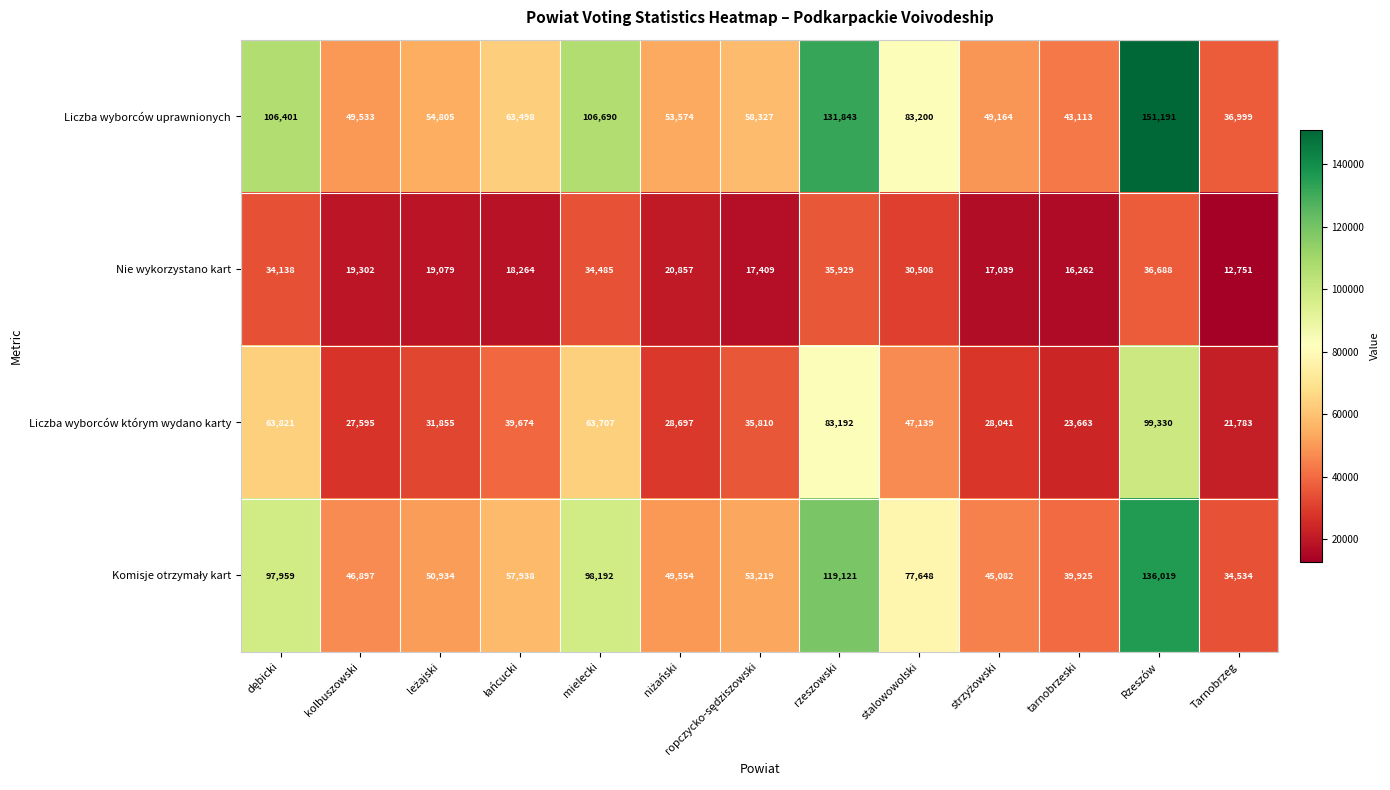

How many data points in Liczba wyborców którym wydano karty are less than 35810?

6